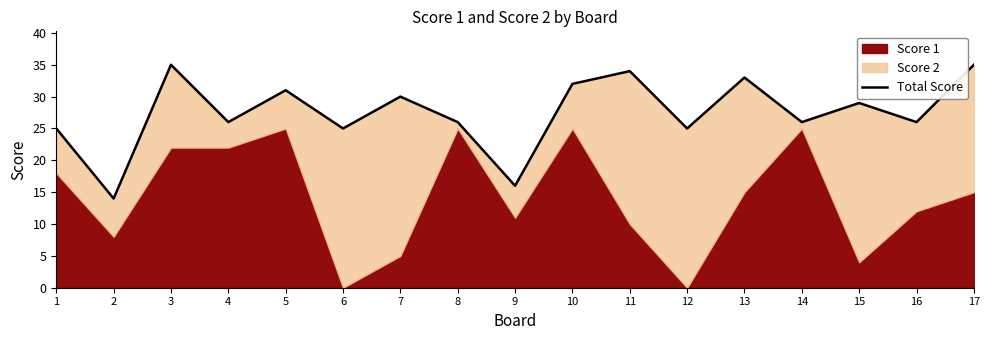

What is the value of the 12th point from the left?

25